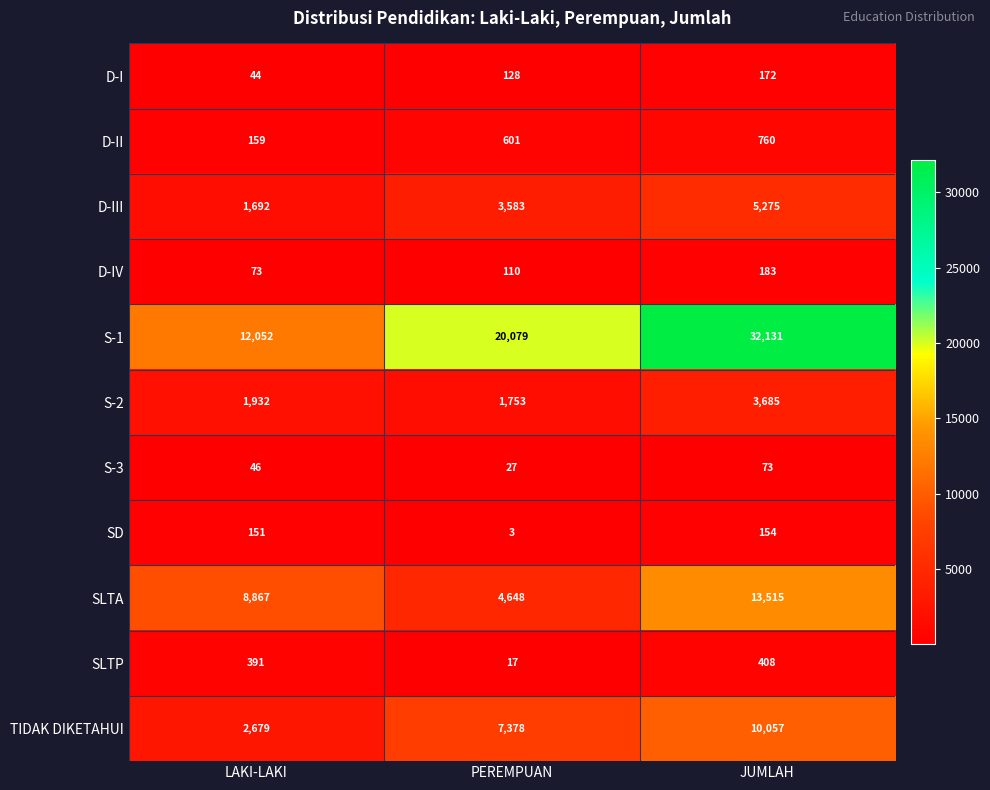

Which series changed the most between LAKI-LAKI and JUMLAH?

S-1